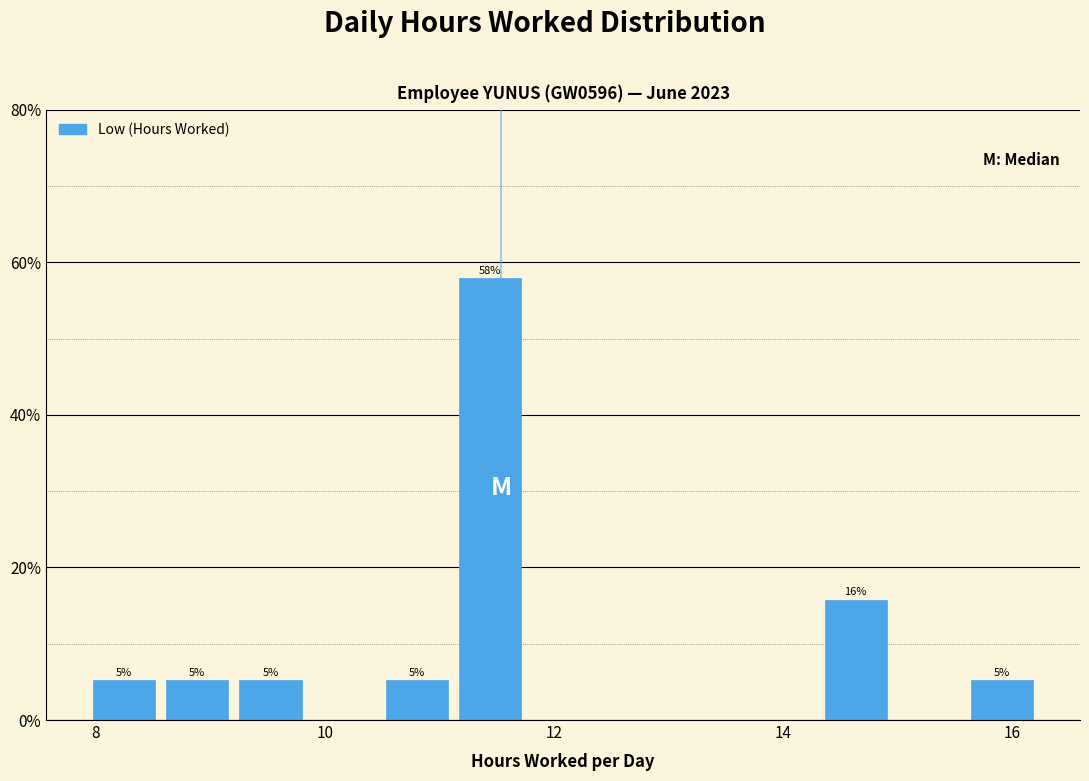

Around what value on the x-axis is the tallest bar? Give the approximate position of its centre, as read against the axis.

11.4